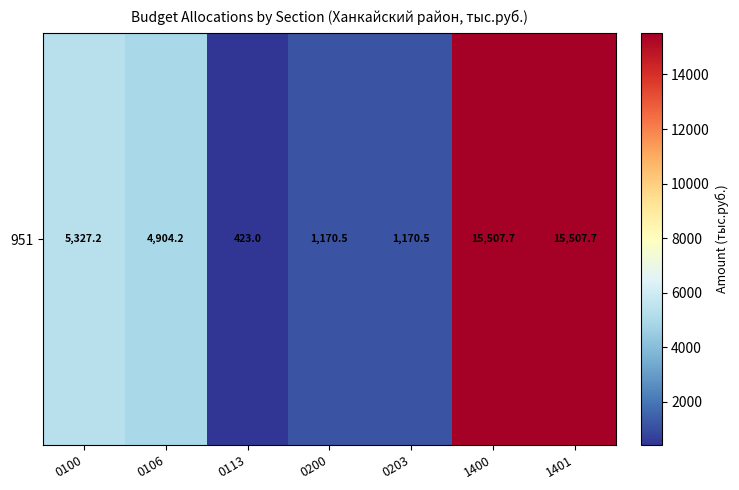

How many data points are above 4904?

4